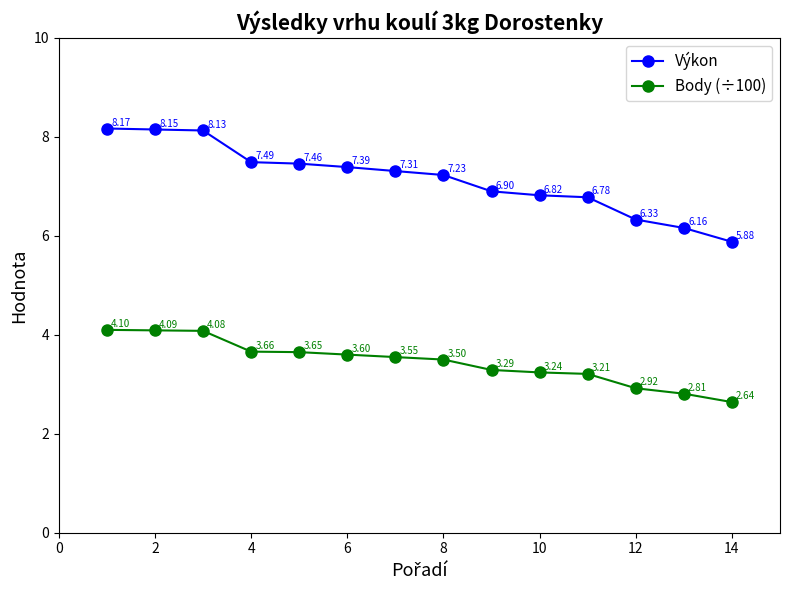

What is the difference between the second highest and second lowest values in the Výkon series?

2.0